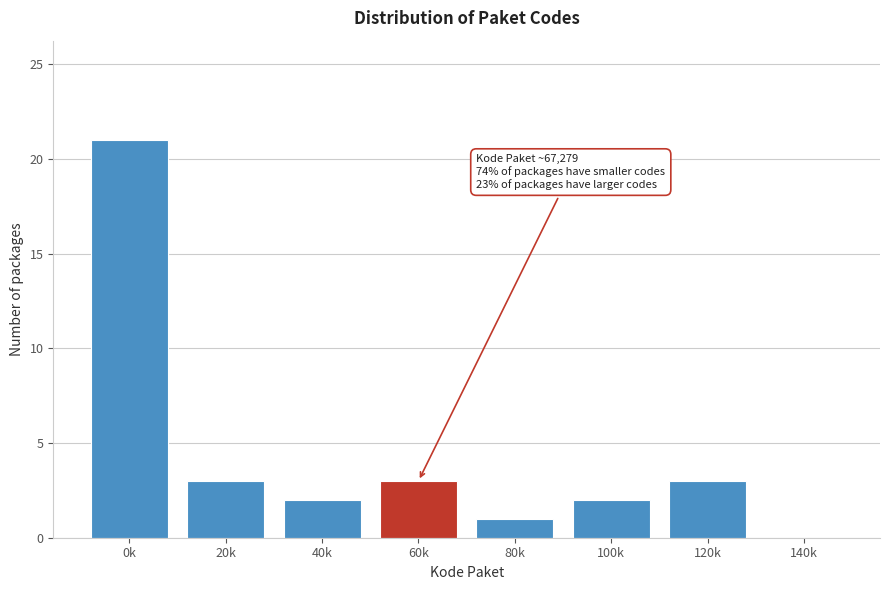

Reading left to right, list all the values displayed in this chart.

0k=21	20k=3	40k=2	60k=3	80k=1	100k=2	120k=3	140k=0